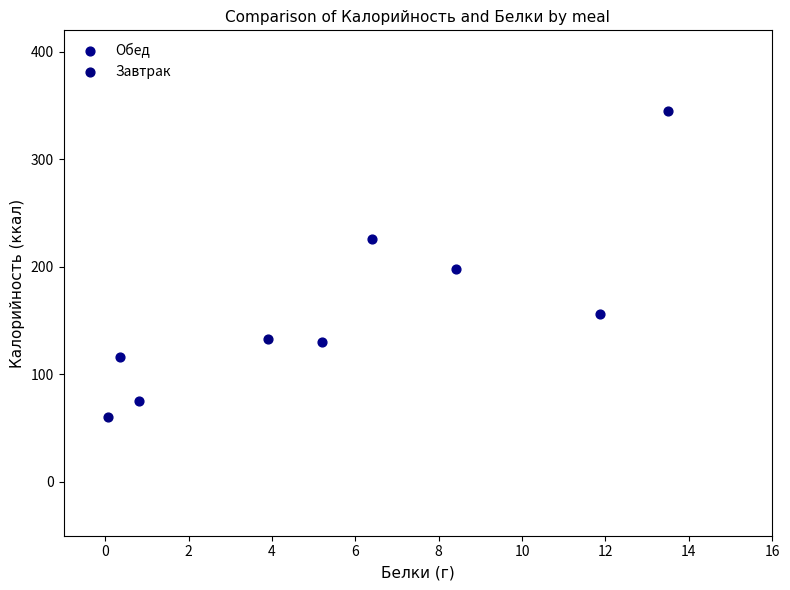

Which series has the largest Y range (max minus min)?

Завтрак